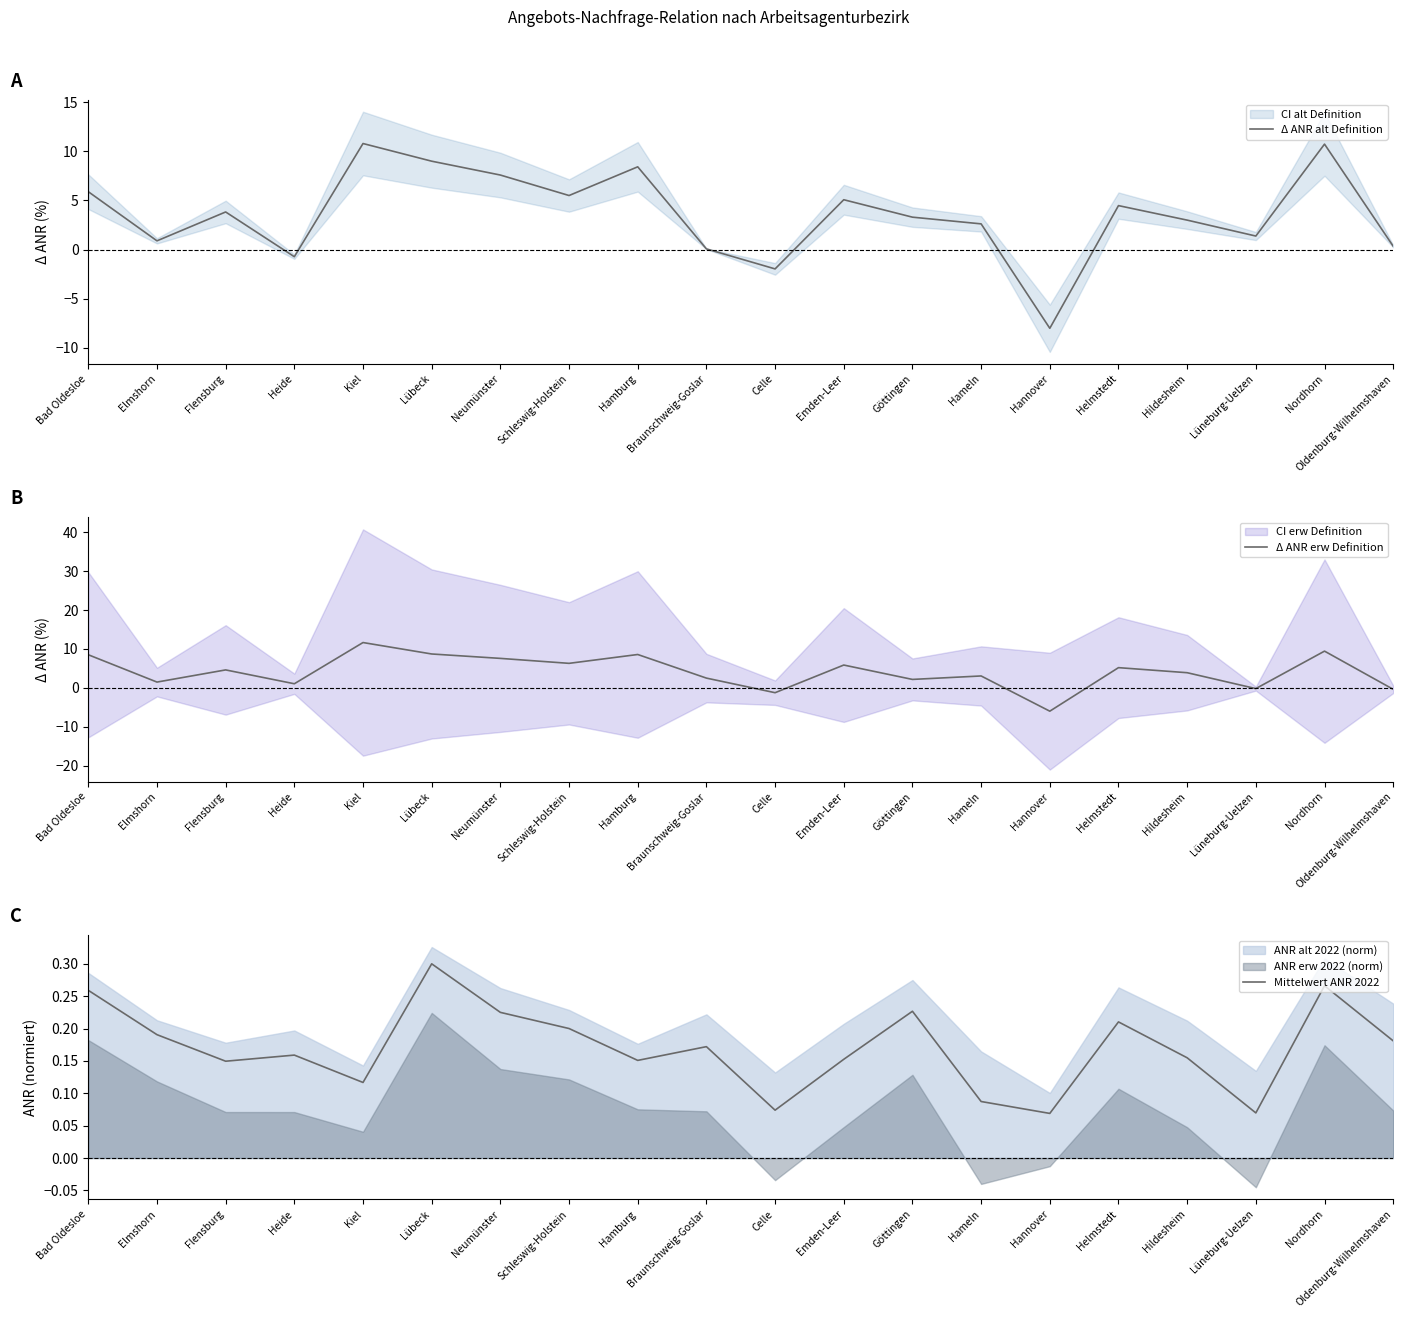

Where is the first local minimum for Mittelwert ANR 2022?

Flensburg